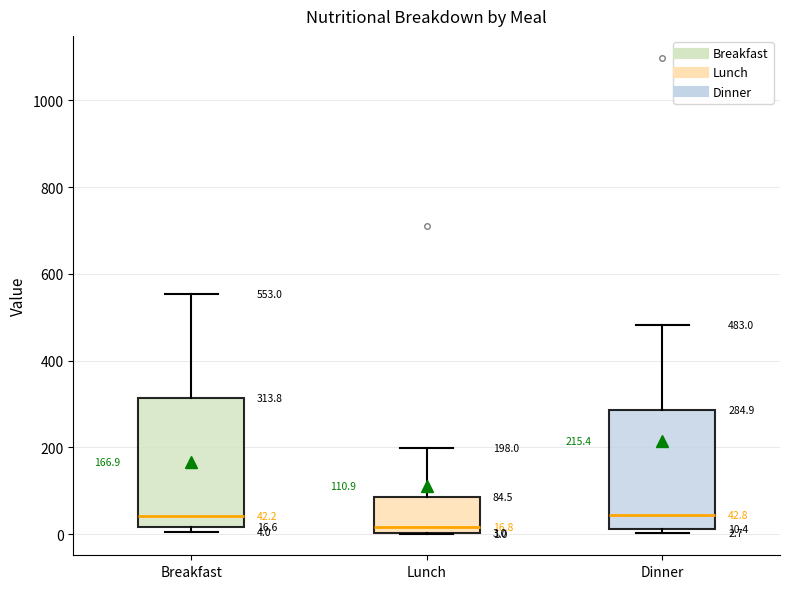

Comparing the boxes themselves (not the whiskers), which one is the tallest?

Breakfast